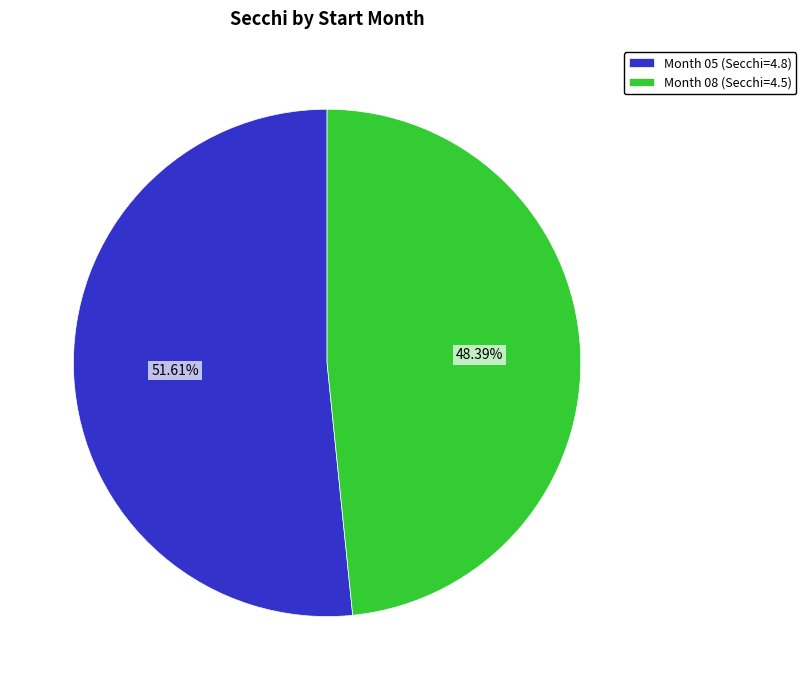

Which slice is the largest?

Month 05 (Secchi=4.8)